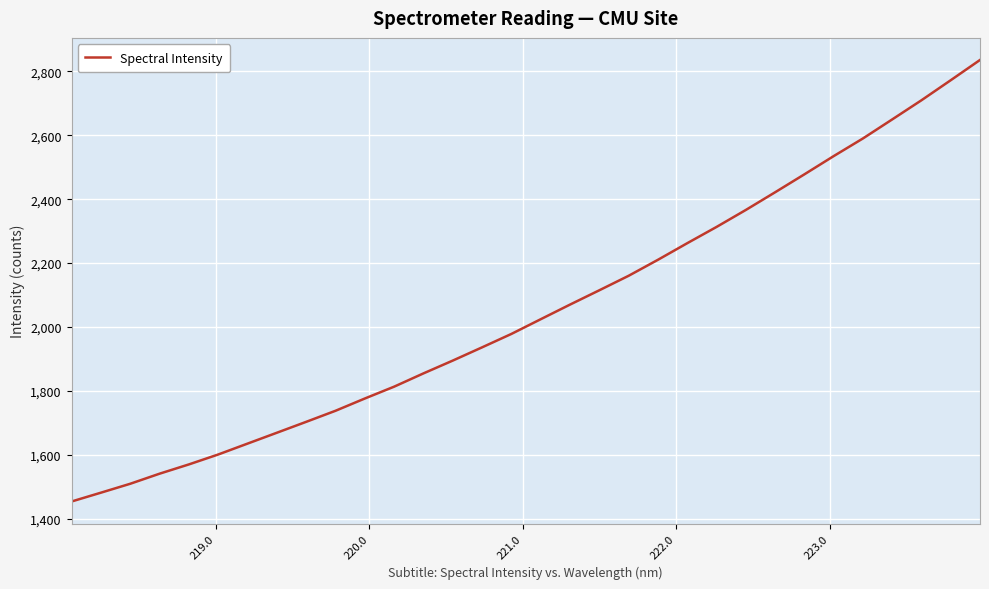

What is the greatest value displayed?

2835.9